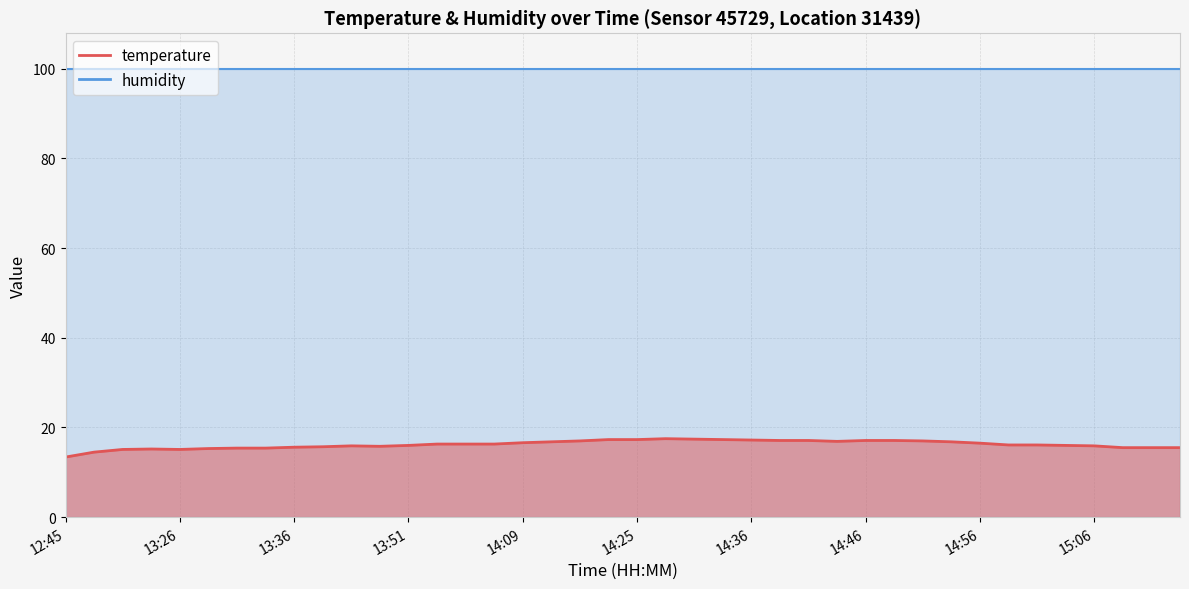

Does the chart have visible grid lines?

Yes